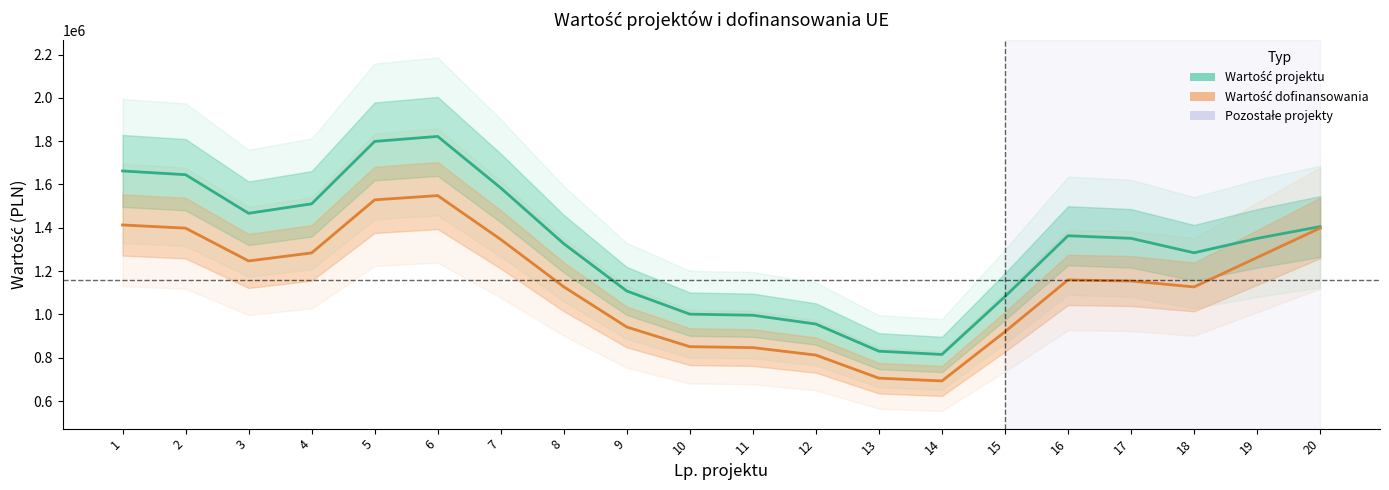

Which series has the widest spread of values?

Wartość projektu